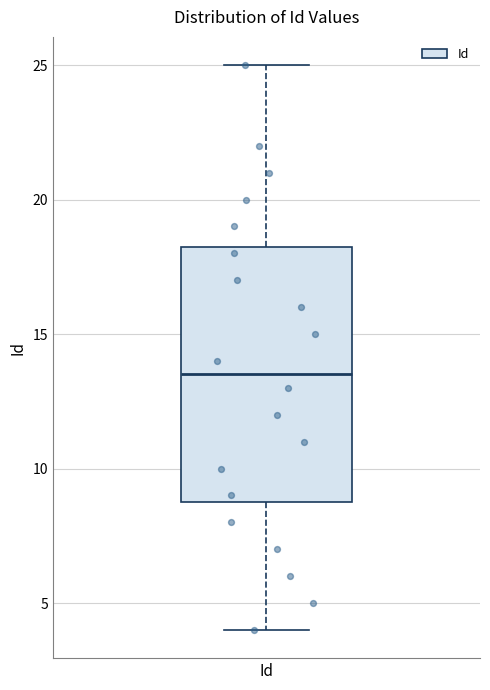

Transcribe this box plot: give where the median line is, the range the box spans, and where the two whiskers end, as read against the y-axis. The values are not printed on the chart, so give them approximately, as read against the axis.

median 13.5, box 9.0 to 18.5, whiskers 4.0 to 25.0